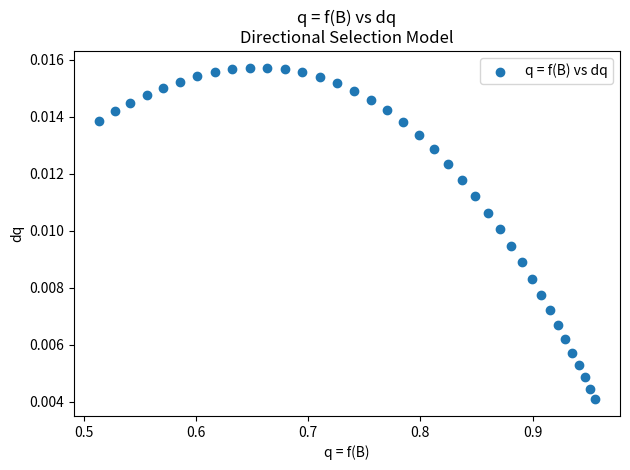

What is the range of X values (max minus min)?

0.4